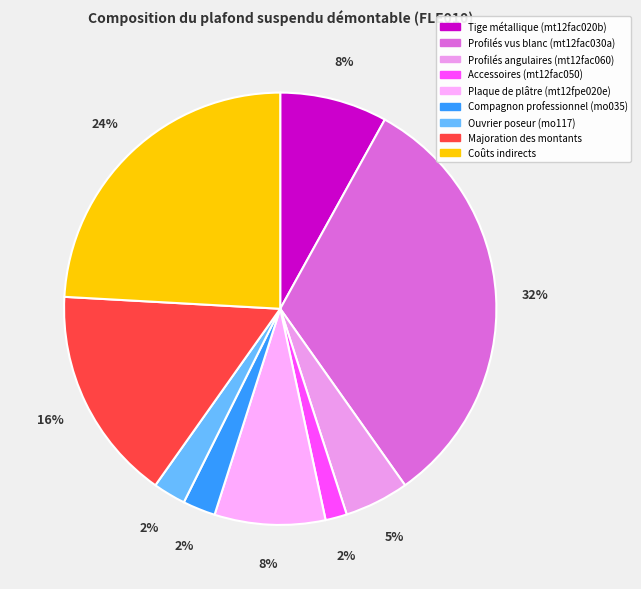

What is the smallest slice in the pie chart?

Accessoires (mt12fac050)